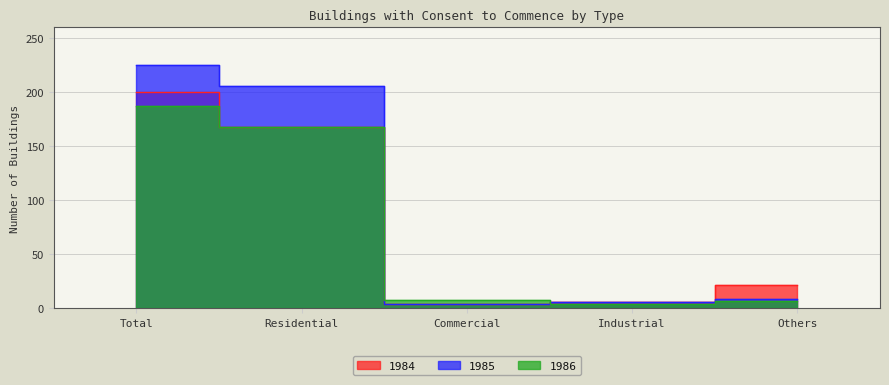

Is it true that 1985 equals 2 at Commercial?

False